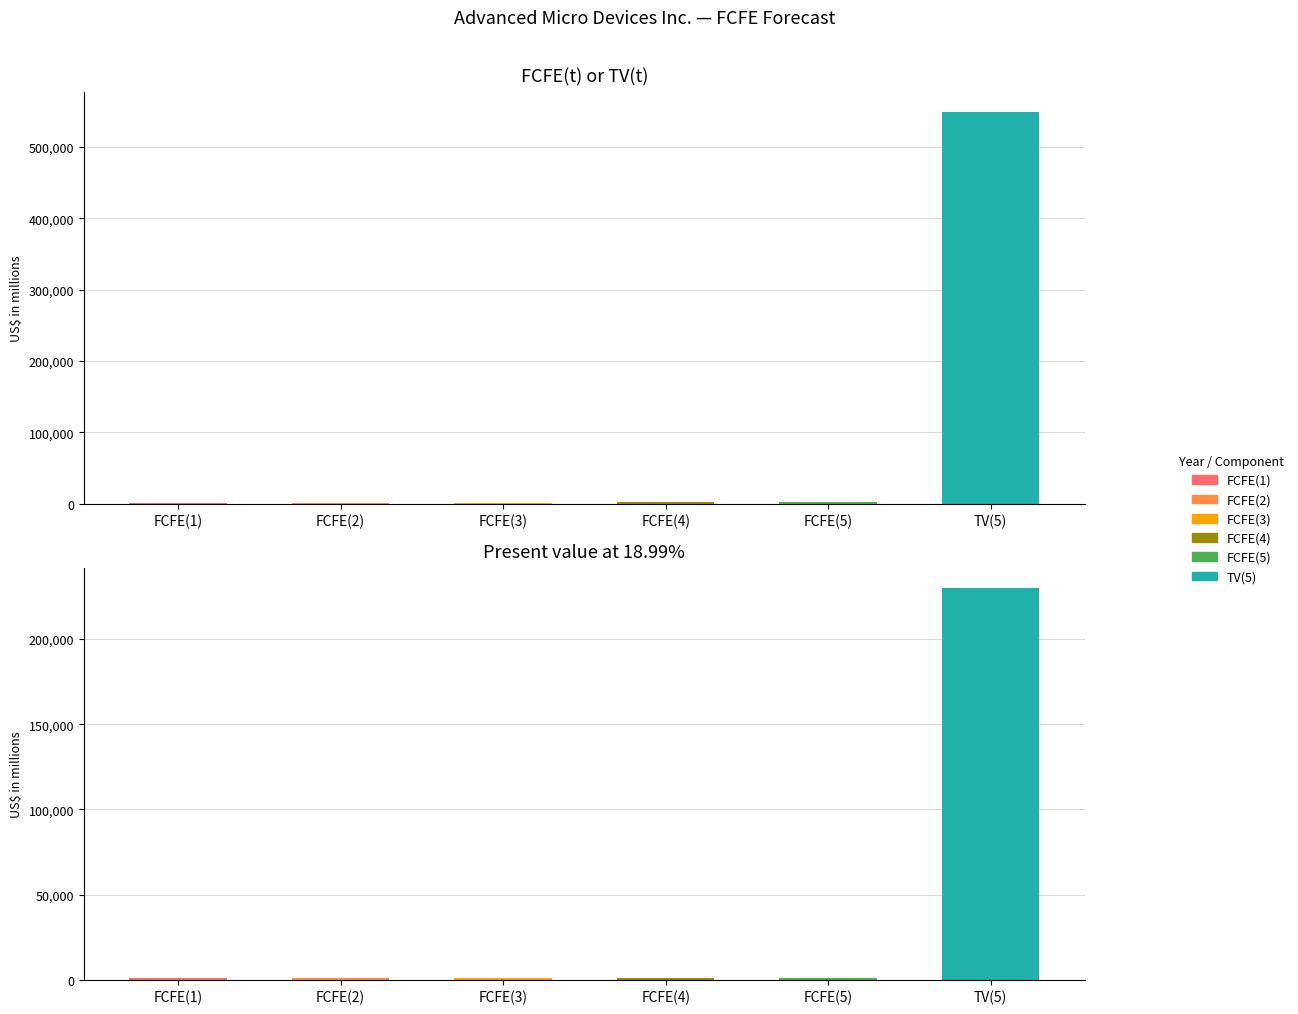

At FCFE(2), list the series in order from largest to smallest.

FCFE(t) or TV(t), Present value at 18.99%